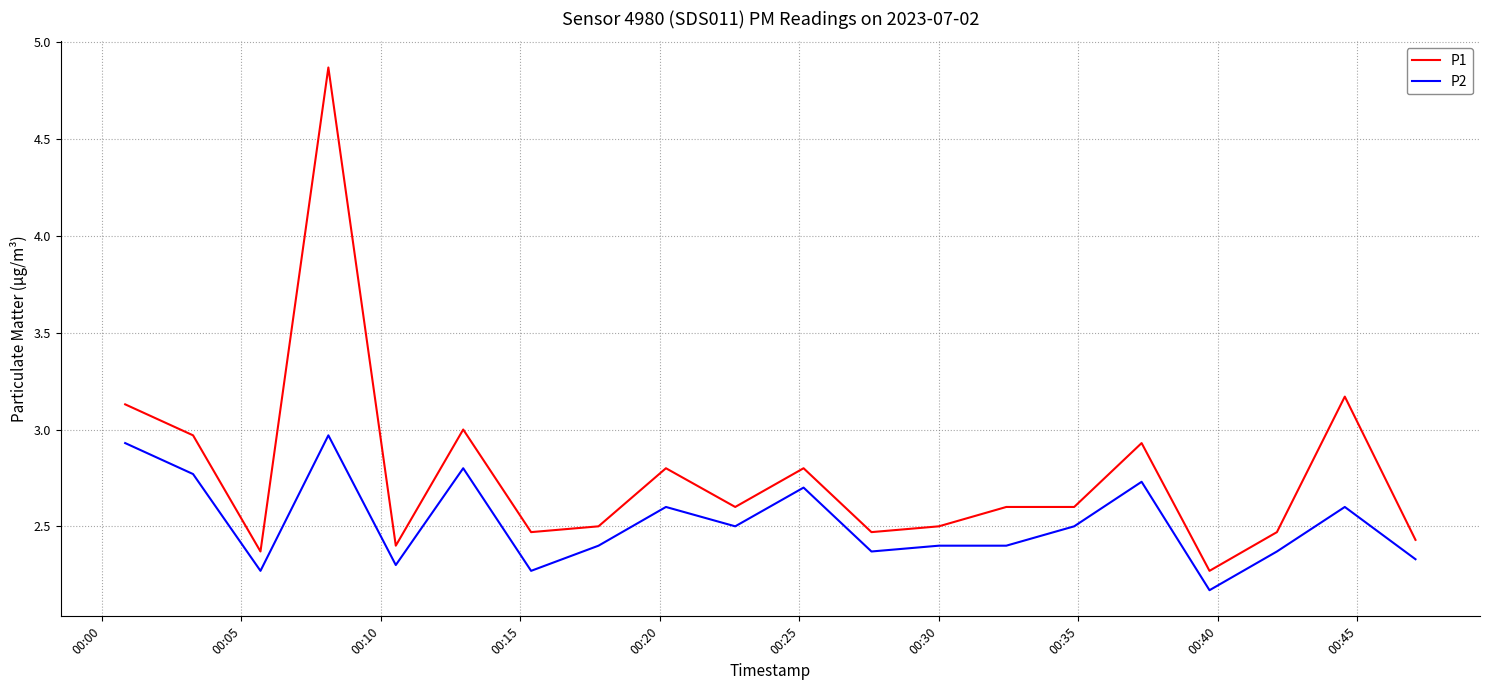

True or false: P2 and P1 cross at least once.

False